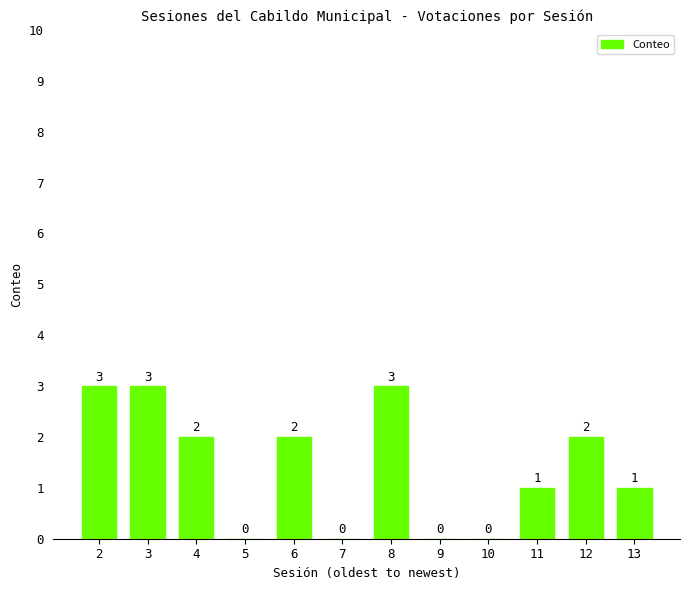

Count the number of data series in this chart.

1